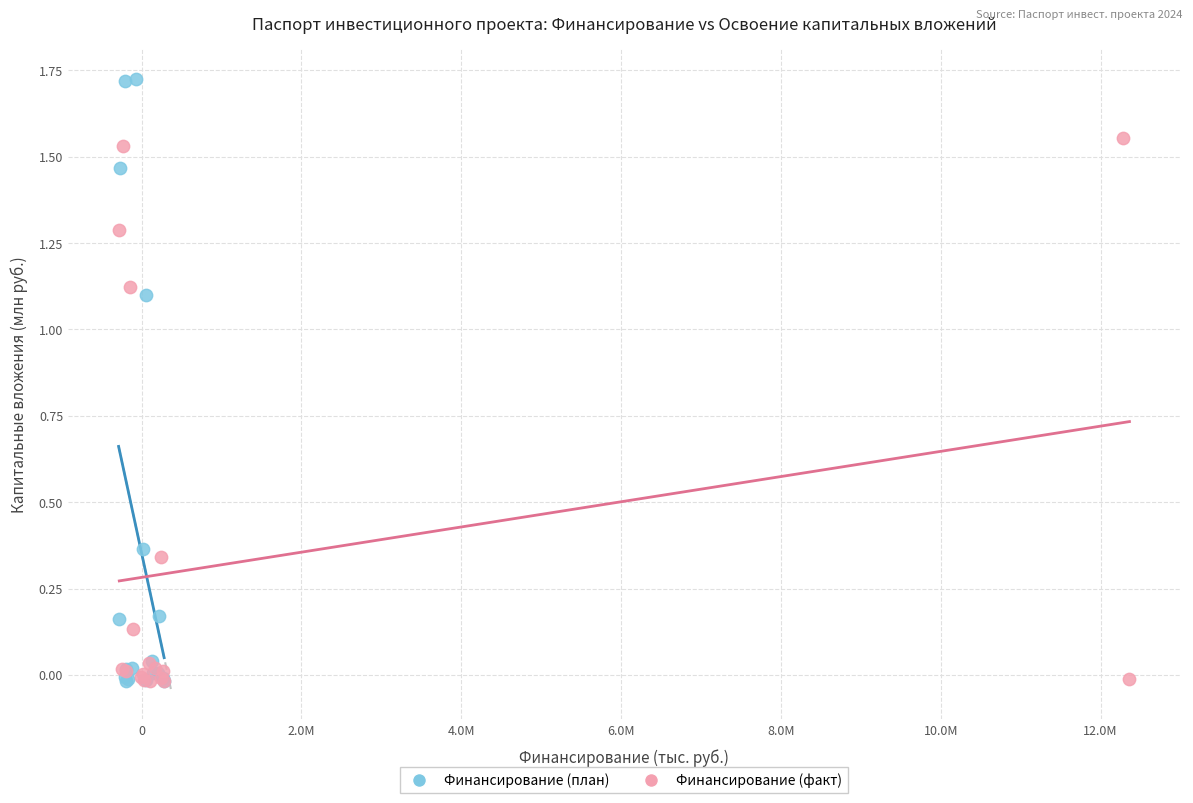

Which series has the widest spread of Y values?

Финансирование (план)